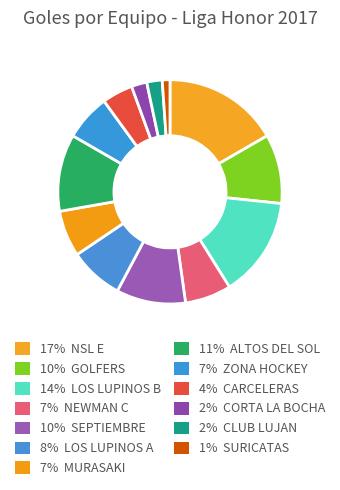

How many segments does this pie chart have?

13